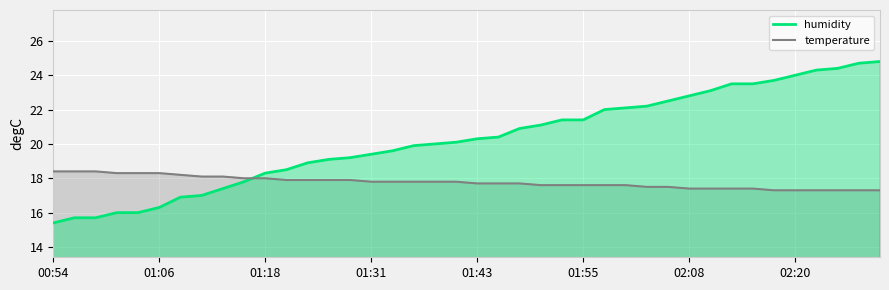

What is the sum of the humidity values at 12 and 21?

39.3